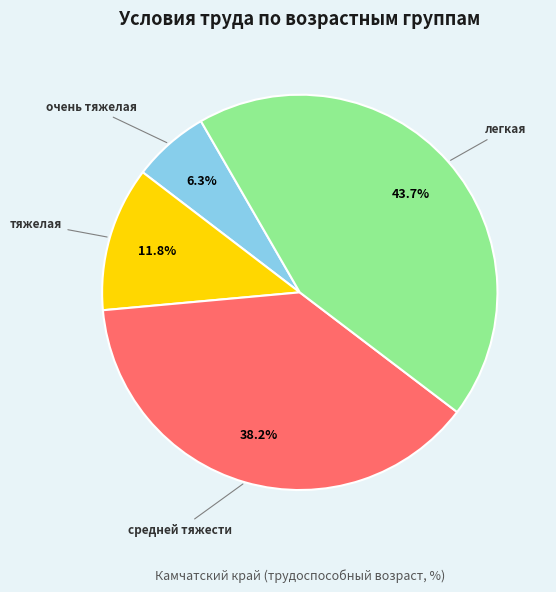

Does any single category account for the majority?

No